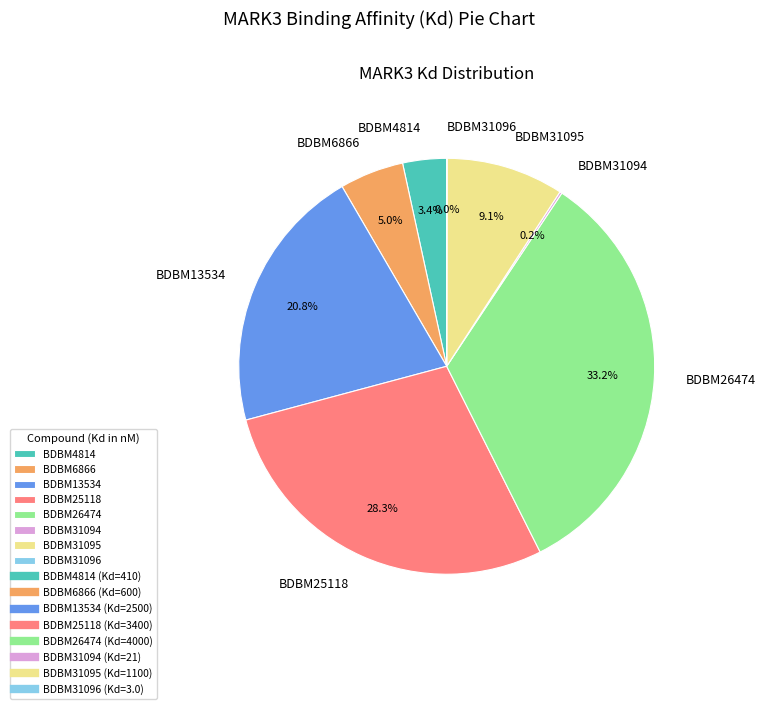

Is there a majority slice in this chart?

No